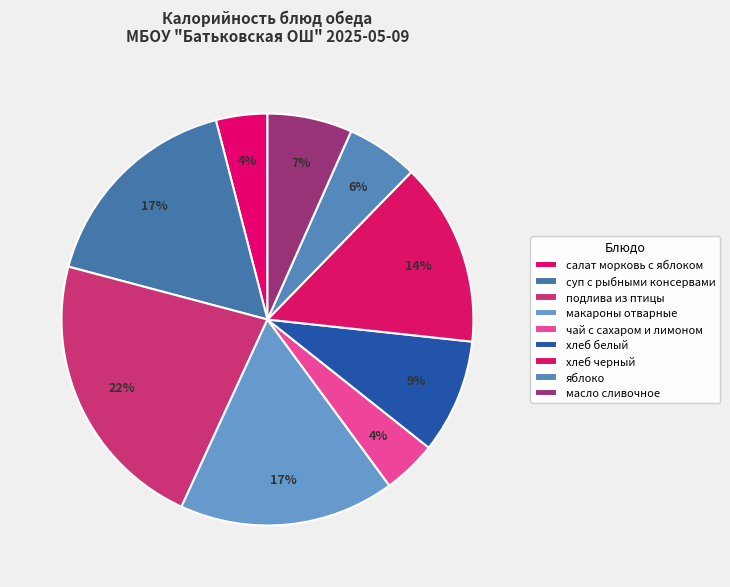

To the nearest percent, what percentage of the pie is суп с рыбными консервами?

17%